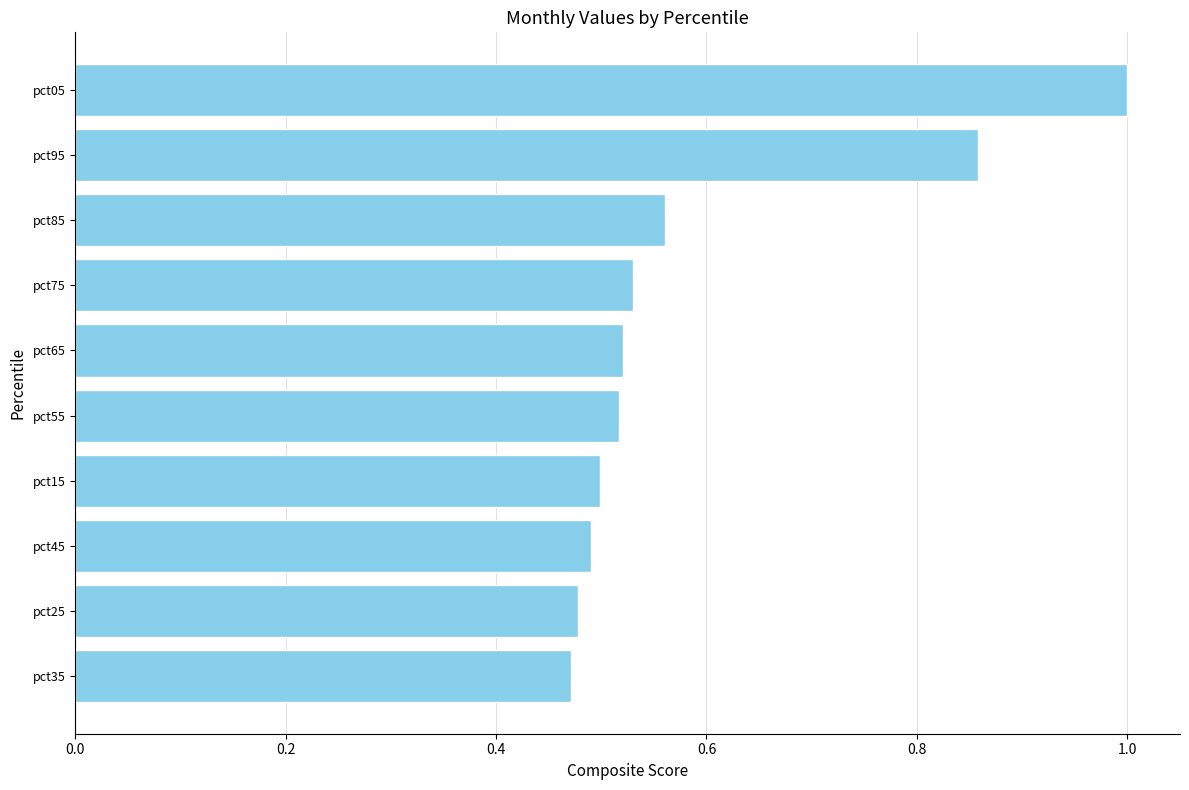

What is the label of the 4th bar from the top?

pct75